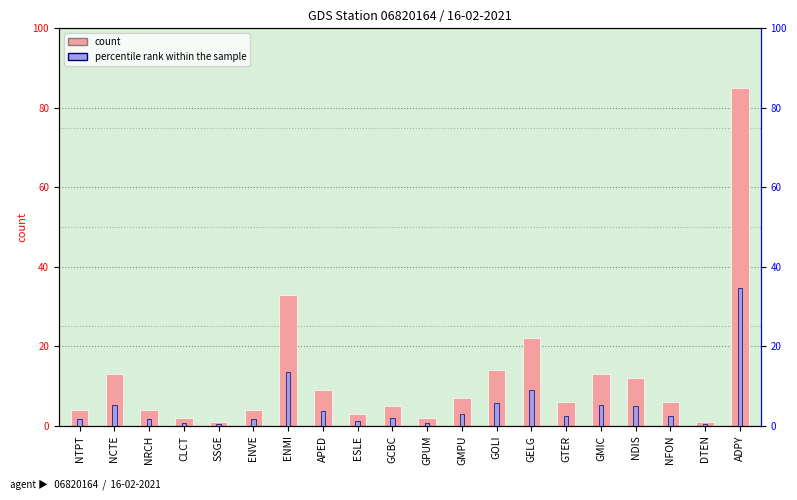

What is the sum of all count values?

246.0